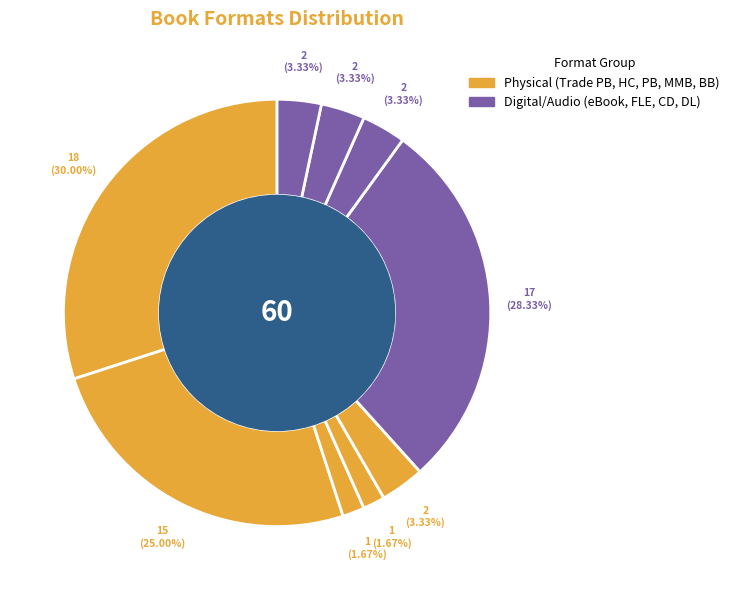

Count the number of slices in the pie.

9